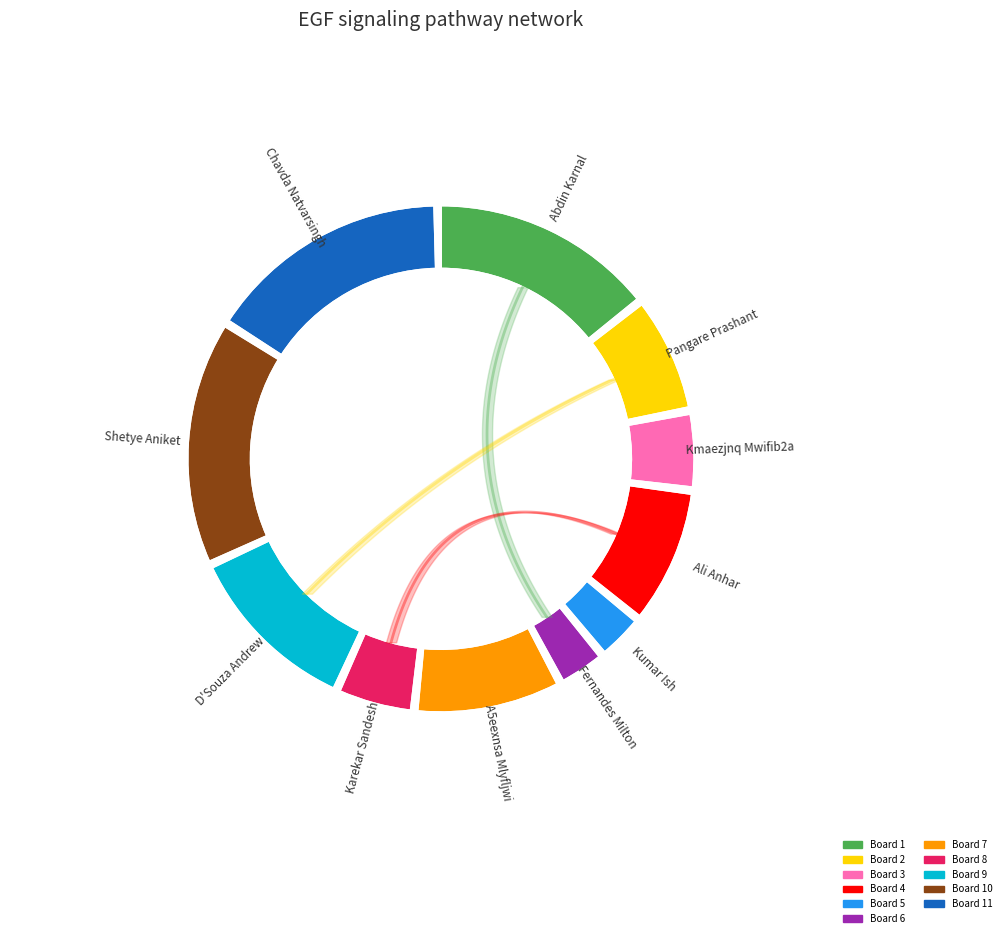

What is the total percentage of 2 and 10?

23.4%